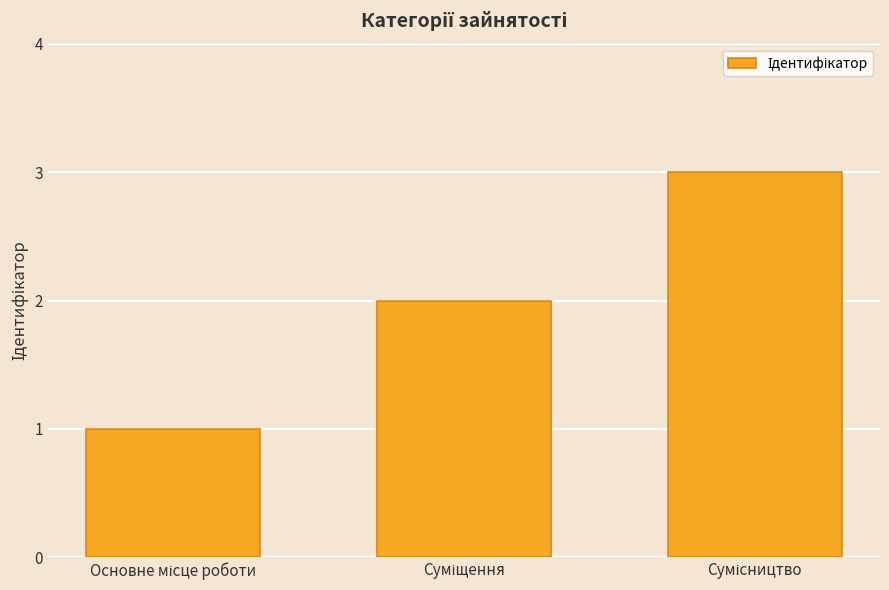

How many data points are less than 2?

1